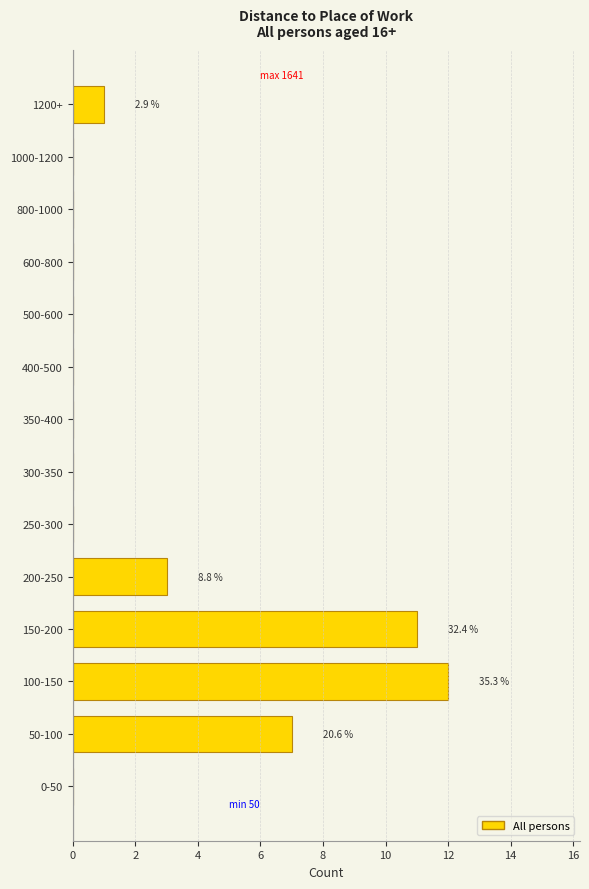

Reading bottom to top, what are all the values shown in this chart?

0-50=0	50-100=7	100-150=12	150-200=11	200-250=3	250-300=0	300-350=0	350-400=0	400-500=0	500-600=0	600-800=0	800-1000=0	1000-1200=0	1200+=1